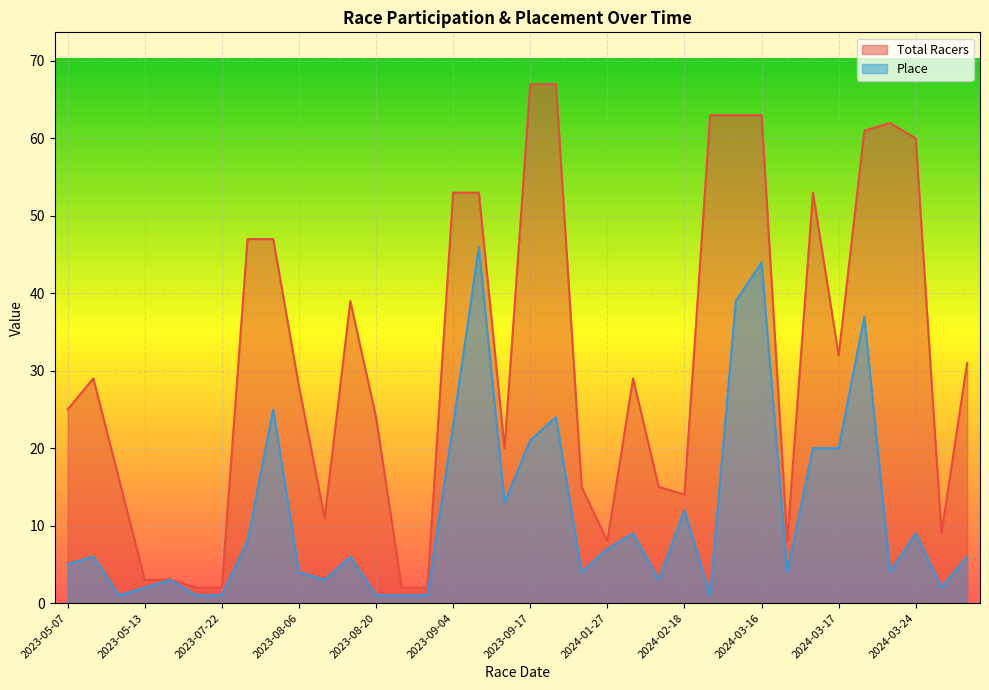

How many lines are shown in the chart?

2